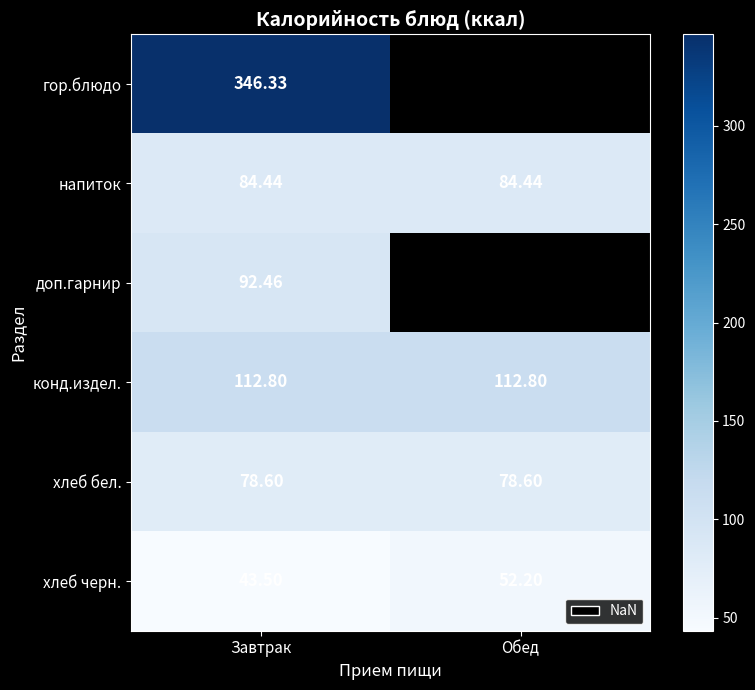

What is the lowest value of the напиток series?

84.4